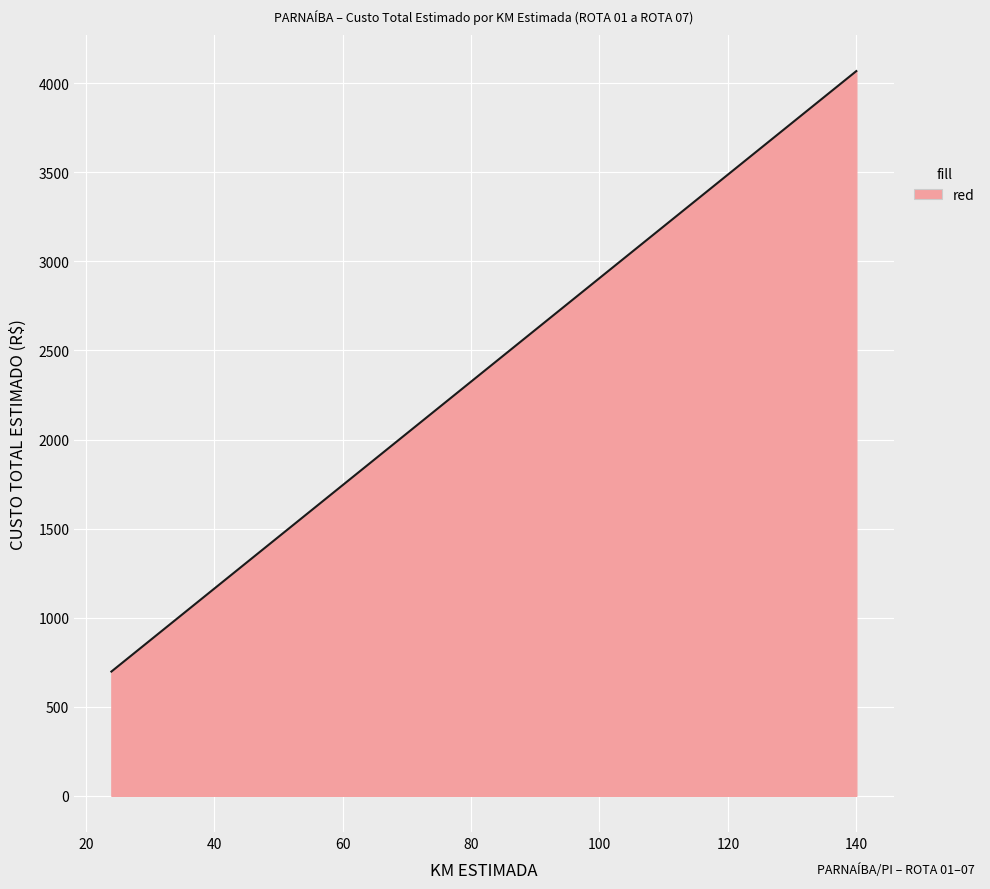

What is the average value?

1967.8